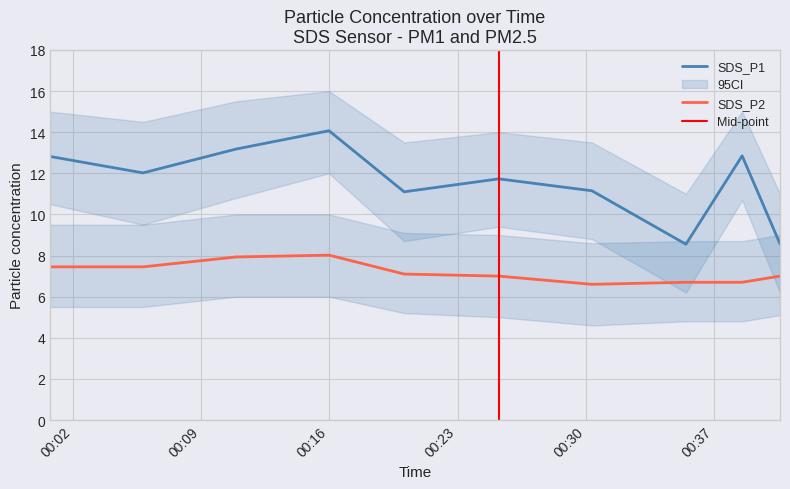

What are all the series names shown in the legend?

SDS_P1, SDS_P2